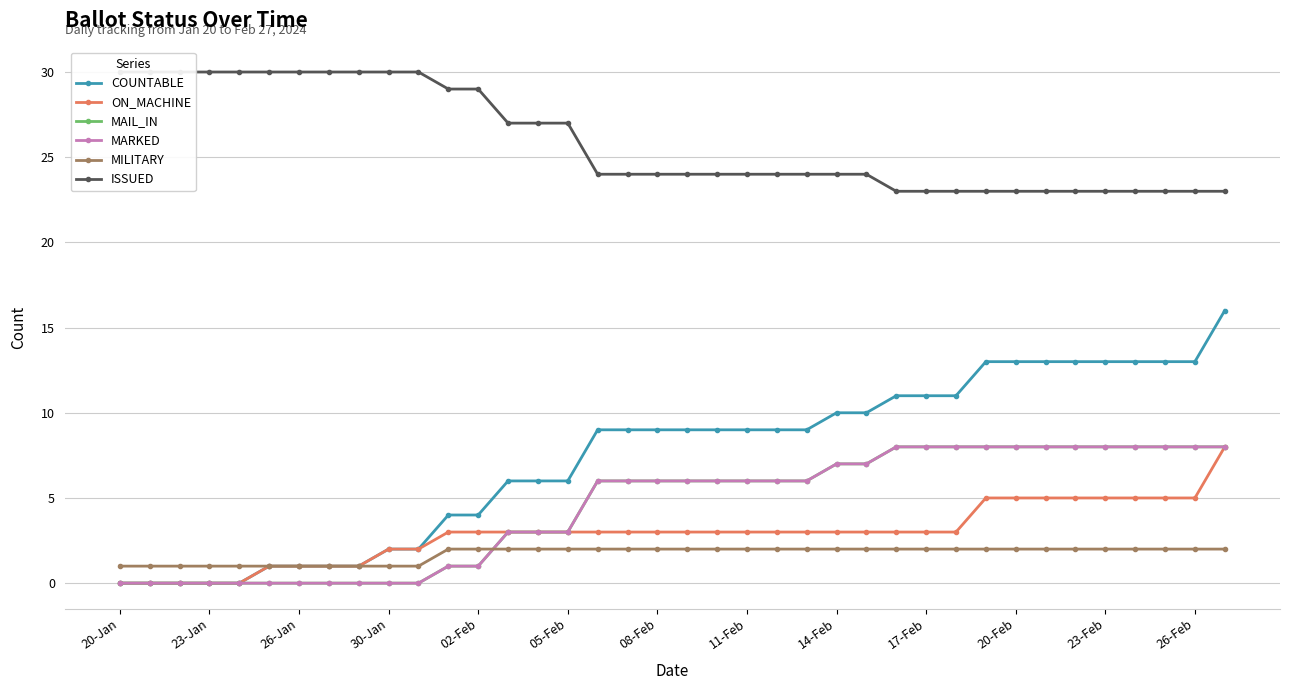

True or false: ON_MACHINE and MARKED intersect in this chart.

False